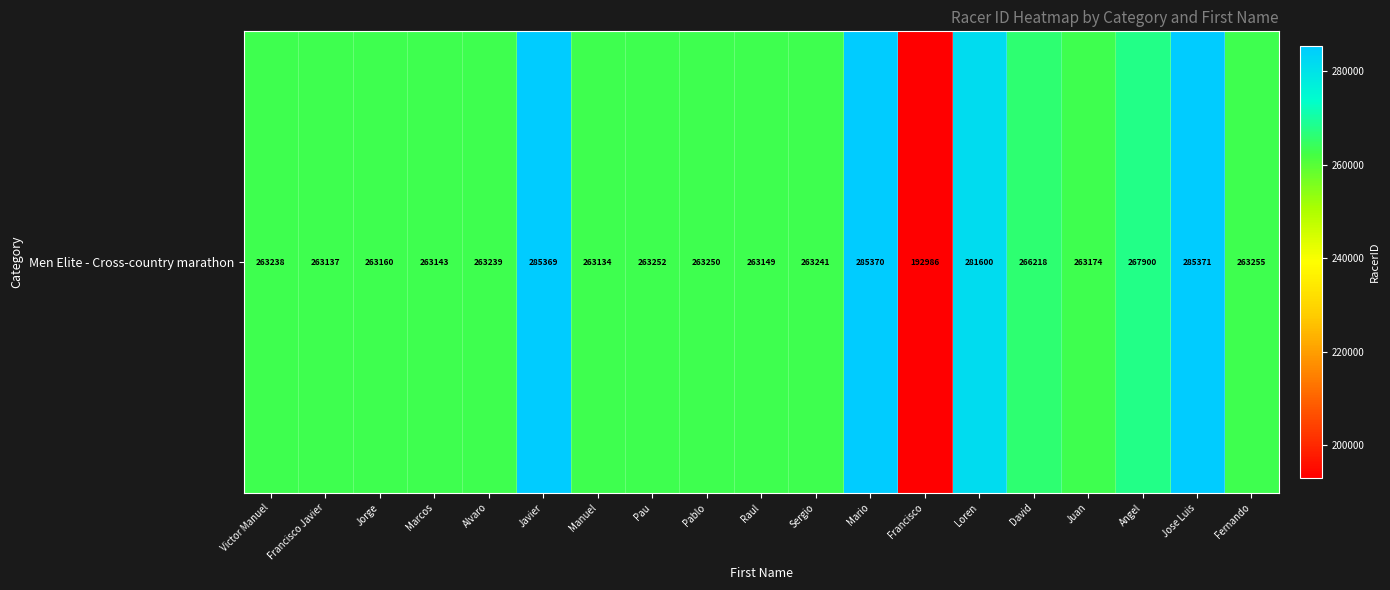

At which category does the chart reach its peak across all series?

Jose Luis